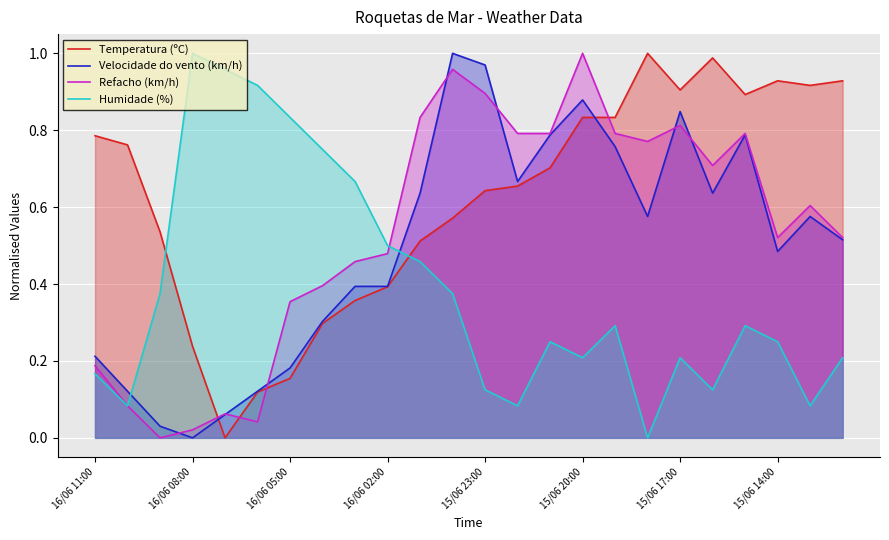

Which series has the largest range (max minus min)?

Refacho (km/h)